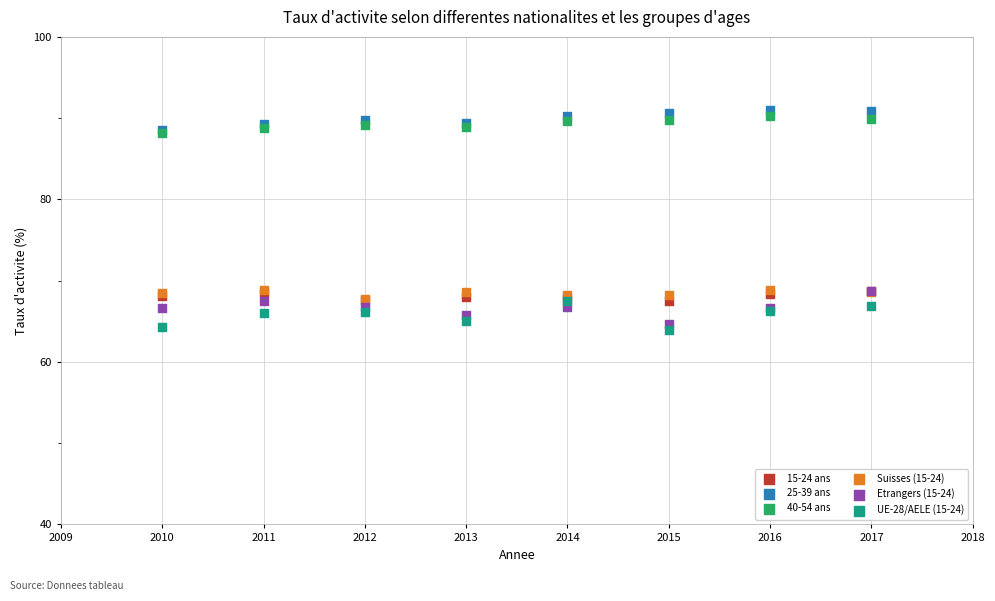

Which series has the widest spread of Y values?

Etrangers (15-24)